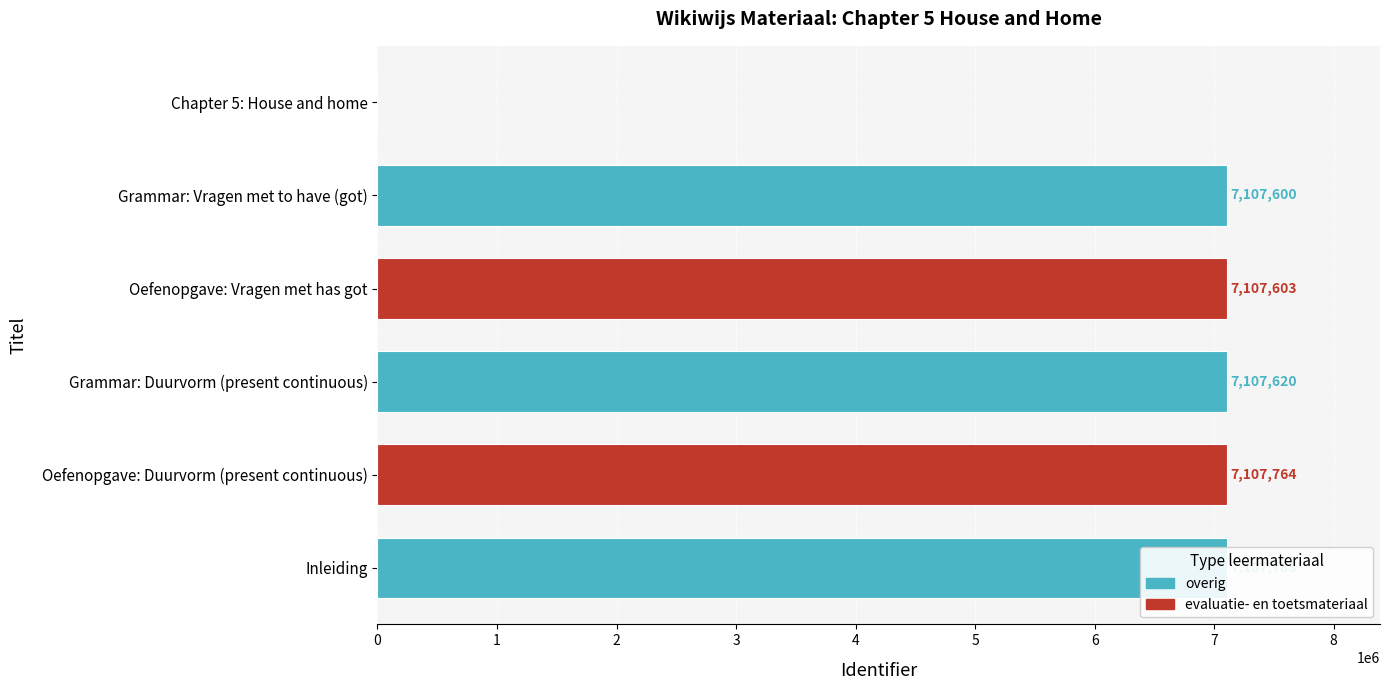

Reading left to right, list all the values displayed in this chart.

0	7107783	7107600	7107603	7107620	7107764